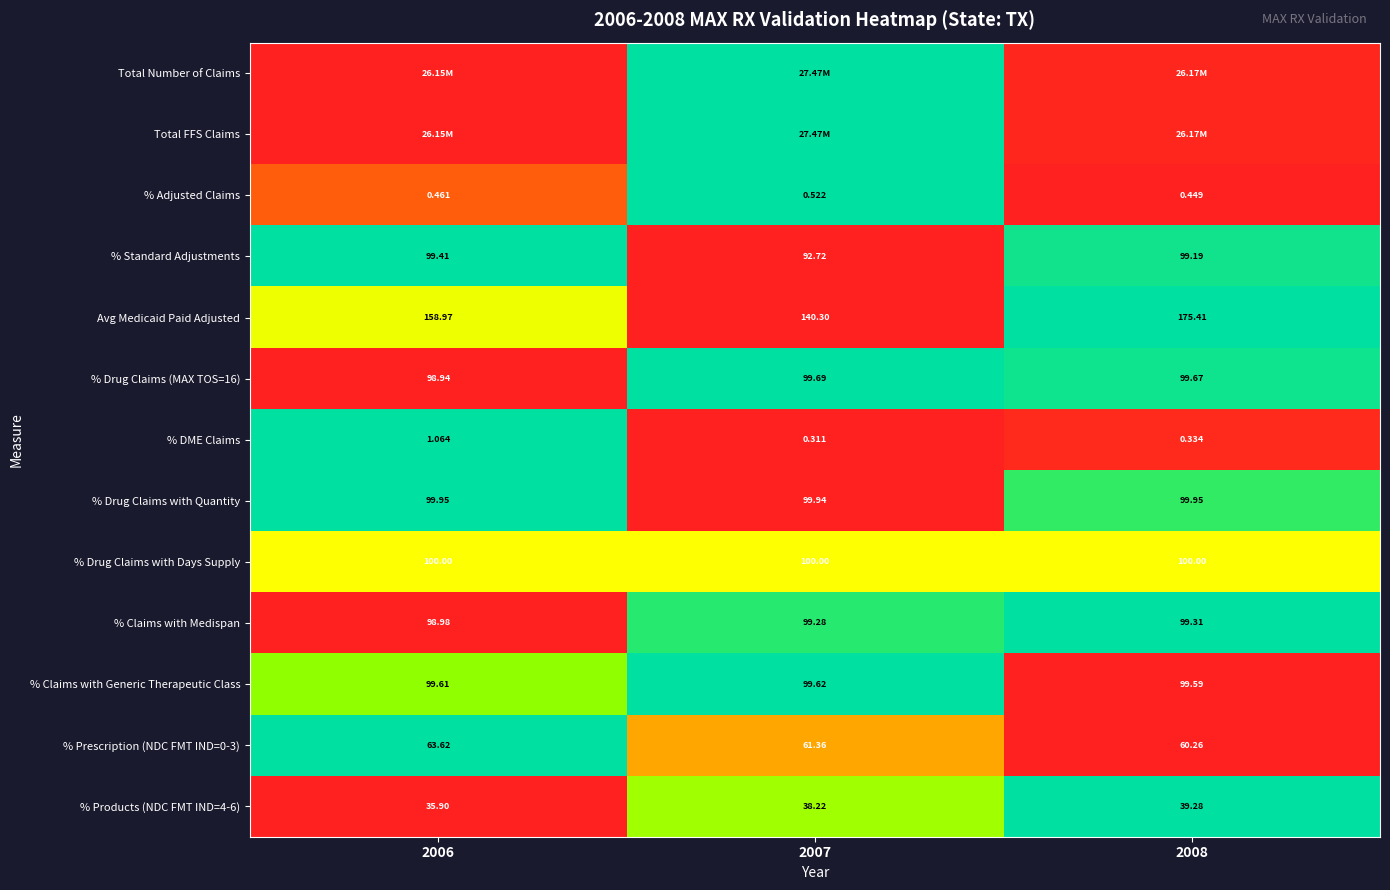

Is the value of % Products (NDC FMT IND=4-6) at 2008 greater than the value of % Claims with Medispan at 2006?

No